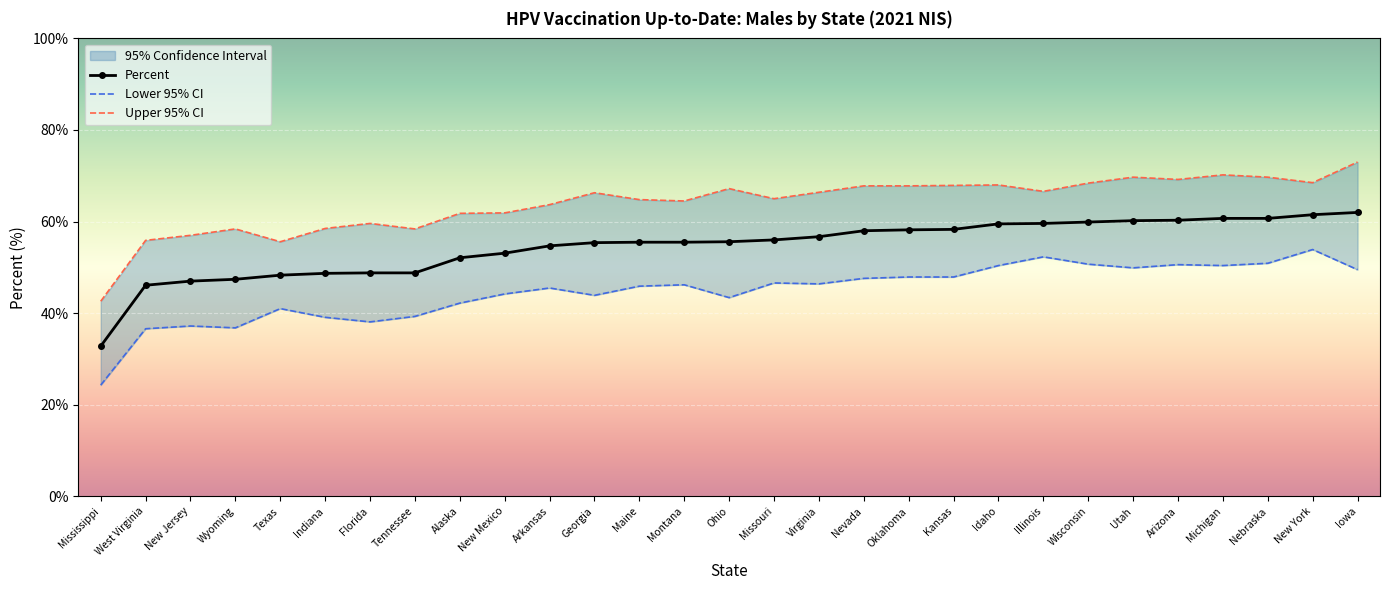

At how many categories does at least one series exceed 72?

1